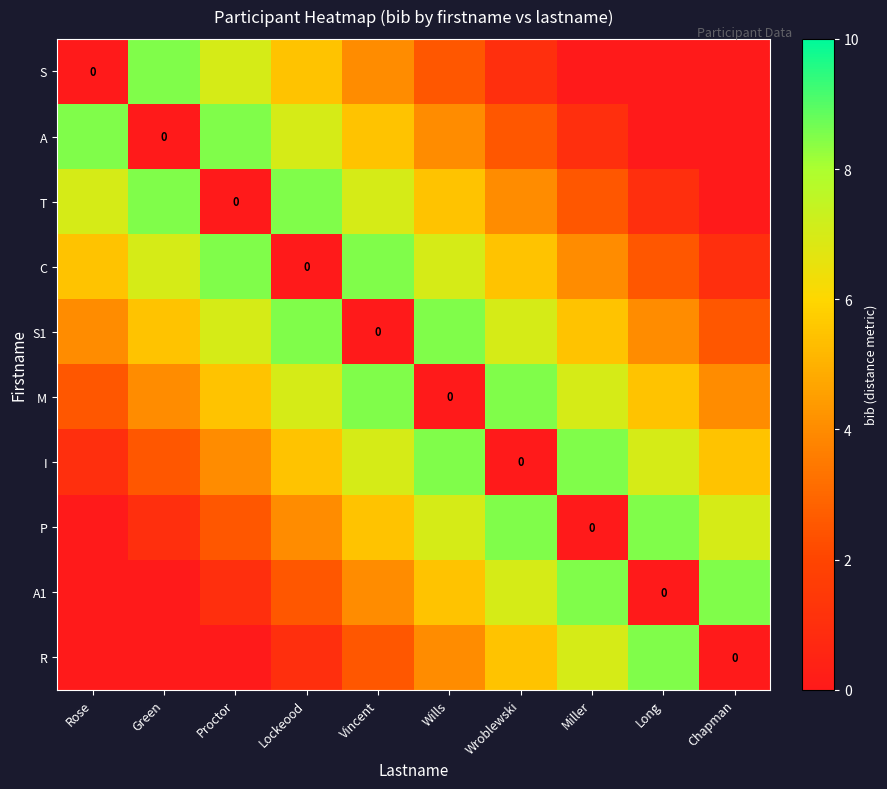

List the labels in order of M value, smallest first.

Wills, Rose, Green, Chapman, Proctor, Long, Lockeood, Miller, Vincent, Wroblewski